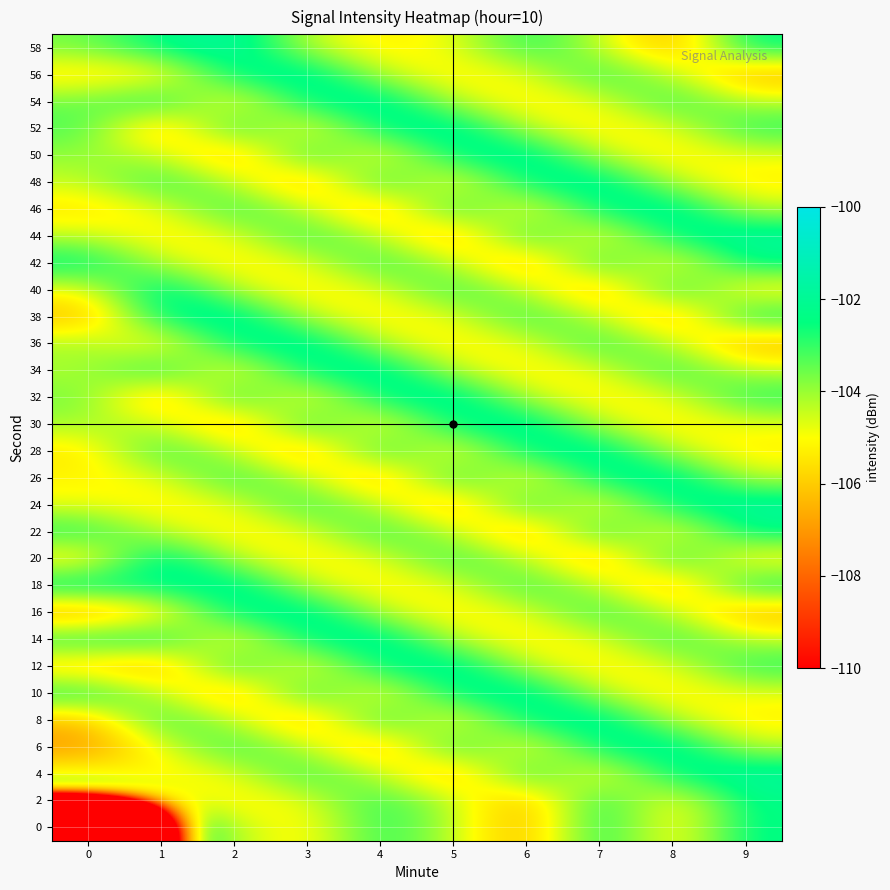

Reading left to right, what are all the values shown in this chart?

0: 0=-209.6	1=-101.7	2=-104.4	3=-105.3	4=-102.8	5=-104.4	6=-106.6	7=-102.4	8=-105.5	9=-102.3
2: 0=-103.1	1=-104.4	2=-105.3	3=-104.8	4=-102.8	5=-104.4	6=-106.6	7=-102.4	8=-105.5	9=-102.3
4: 0=-104.8	1=-105.3	2=-104.8	3=-102.8	4=-104.4	5=-106.6	6=-102.4	7=-105.5	8=-102.3	9=-101.7
6: 0=-107.0	1=-104.8	2=-102.8	3=-104.4	4=-106.6	5=-102.4	6=-105.5	7=-102.3	8=-101.7	9=-104.4
8: 0=-106.3	1=-102.8	2=-104.4	3=-106.6	4=-102.4	5=-105.5	6=-102.3	7=-101.7	8=-104.4	9=-105.3
10: 0=-102.5	1=-104.4	2=-106.6	3=-102.4	4=-105.5	5=-102.3	6=-101.7	7=-104.4	8=-105.3	9=-104.8
12: 0=-106.0	1=-106.6	2=-102.4	3=-105.5	4=-102.3	5=-101.7	6=-104.4	7=-105.3	8=-104.8	9=-102.8
14: 0=-102.5	1=-102.4	2=-105.5	3=-102.3	4=-101.7	5=-104.4	6=-105.3	7=-104.8	8=-102.8	9=-104.4
16: 0=-107.0	1=-105.5	2=-102.3	3=-101.7	4=-104.4	5=-105.3	6=-104.8	7=-102.8	8=-104.4	9=-106.6
18: 0=-101.9	1=-102.3	2=-101.7	3=-104.4	4=-105.3	5=-104.8	6=-102.8	7=-104.4	8=-106.6	9=-102.4
20: 0=-105.6	1=-101.7	2=-104.4	3=-105.3	4=-104.8	5=-102.8	6=-104.4	7=-106.6	8=-102.4	9=-105.5
22: 0=-102.7	1=-104.4	2=-105.3	3=-104.8	4=-102.8	5=-104.4	6=-106.6	7=-102.4	8=-105.5	9=-102.3
24: 0=-104.8	1=-105.3	2=-104.8	3=-102.8	4=-104.4	5=-106.6	6=-102.4	7=-105.5	8=-102.3	9=-101.7
26: 0=-105.2	1=-104.8	2=-102.8	3=-104.4	4=-106.6	5=-102.4	6=-105.5	7=-102.3	8=-101.7	9=-104.4
28: 0=-105.5	1=-102.8	2=-104.4	3=-106.6	4=-102.4	5=-105.5	6=-102.3	7=-101.7	8=-104.4	9=-105.3
30: 0=-104.1	1=-104.4	2=-106.6	3=-102.4	4=-105.5	5=-102.3	6=-101.7	7=-104.4	8=-105.3	9=-104.8
32: 0=-103.6	1=-106.6	2=-102.4	3=-105.5	4=-102.3	5=-101.7	6=-104.4	7=-105.3	8=-104.8	9=-102.8
34: 0=-104.2	1=-102.4	2=-105.5	3=-102.3	4=-101.7	5=-104.4	6=-105.3	7=-104.8	8=-102.8	9=-104.4
36: 0=-104.0	1=-105.5	2=-102.3	3=-101.7	4=-104.4	5=-105.3	6=-104.8	7=-102.8	8=-104.4	9=-106.6
38: 0=-106.4	1=-102.3	2=-101.7	3=-104.4	4=-105.3	5=-104.8	6=-102.8	7=-104.4	8=-106.6	9=-102.4
40: 0=-105.0	1=-101.7	2=-104.4	3=-105.3	4=-104.8	5=-102.8	6=-104.4	7=-106.6	8=-102.4	9=-105.5
42: 0=-102.2	1=-104.4	2=-105.3	3=-104.8	4=-102.8	5=-104.4	6=-106.6	7=-102.4	8=-105.5	9=-102.3
44: 0=-104.4	1=-105.3	2=-104.8	3=-102.8	4=-104.4	5=-106.6	6=-102.4	7=-105.5	8=-102.3	9=-101.7
46: 0=-105.6	1=-104.8	2=-102.8	3=-104.4	4=-106.6	5=-102.4	6=-105.5	7=-102.3	8=-101.7	9=-104.4
48: 0=-104.4	1=-102.8	2=-104.4	3=-106.6	4=-102.4	5=-105.5	6=-102.3	7=-101.7	8=-104.4	9=-105.3
50: 0=-103.9	1=-104.4	2=-106.6	3=-102.4	4=-105.5	5=-102.3	6=-101.7	7=-104.4	8=-105.3	9=-104.8
52: 0=-103.2	1=-106.6	2=-102.4	3=-105.5	4=-102.3	5=-101.7	6=-104.4	7=-105.3	8=-104.8	9=-102.8
54: 0=-103.6	1=-102.4	2=-105.5	3=-102.3	4=-101.7	5=-104.4	6=-105.3	7=-104.8	8=-102.8	9=-104.4
56: 0=-105.5	1=-105.5	2=-102.3	3=-101.7	4=-104.4	5=-105.3	6=-104.8	7=-102.8	8=-104.4	9=-106.6
58: 0=-103.7	1=-102.3	2=-101.7	3=-104.4	4=-105.3	5=-104.8	6=-102.8	7=-104.4	8=-106.6	9=-102.4